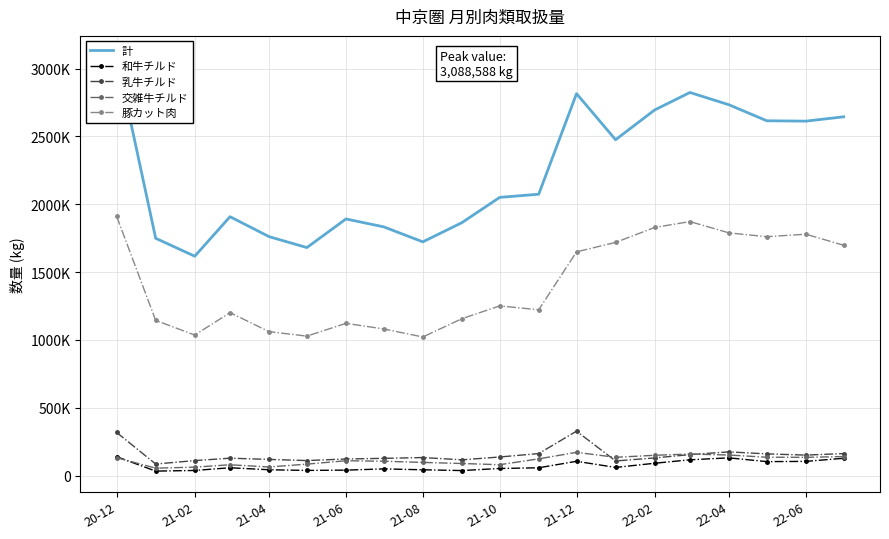

What is the total value across all series at 21-06?

3376121